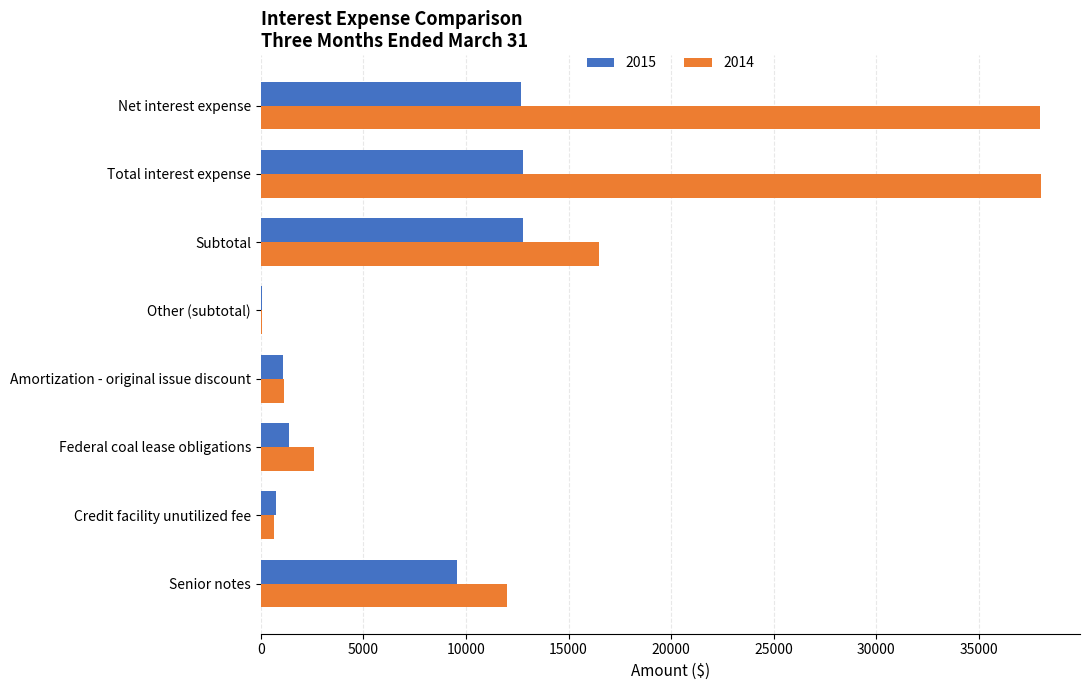

What is the greatest value displayed?

38022